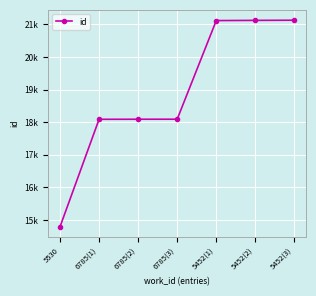

What is the sum of all values?

132428